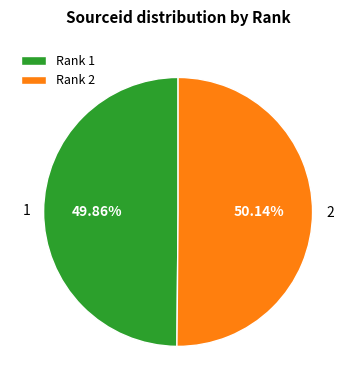

What portion of the pie excludes 2?

49.9%